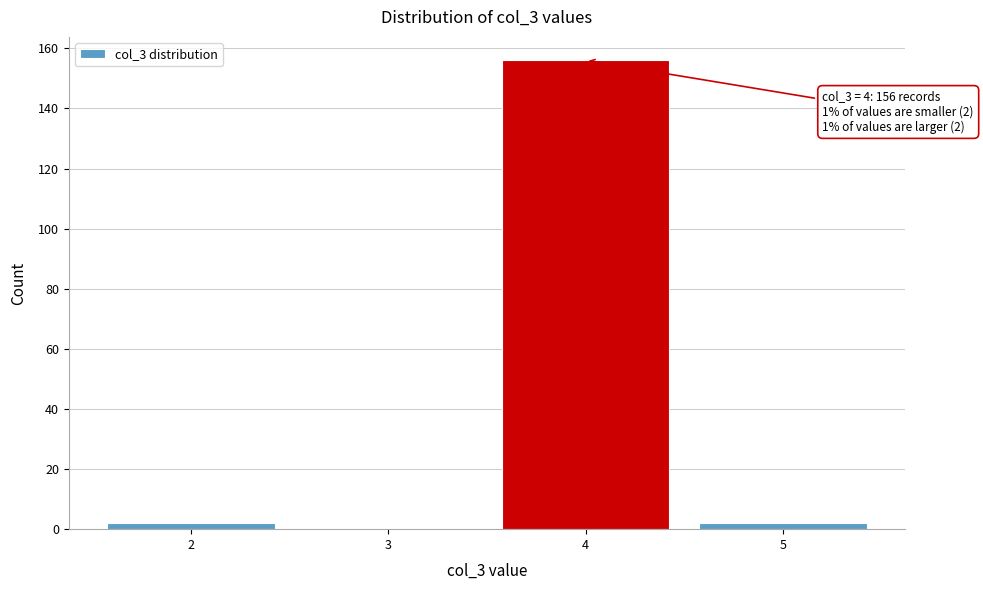

Over which range of the x-axis is the bar tallest?

3.5 to 4.5